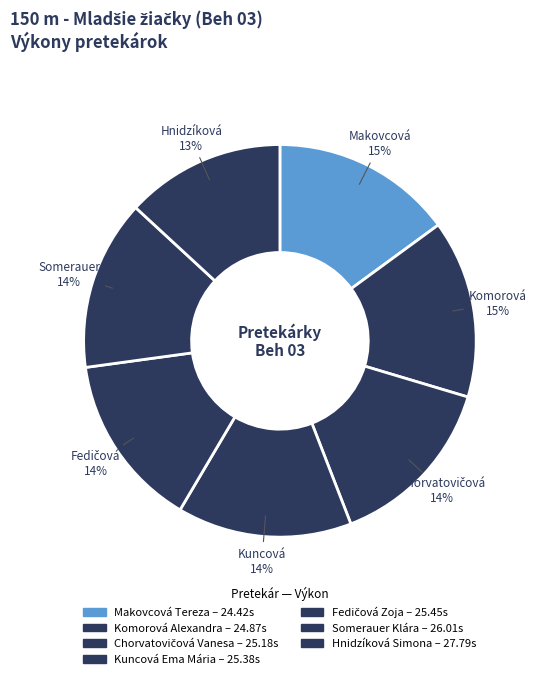

Is there a majority slice in this chart?

No